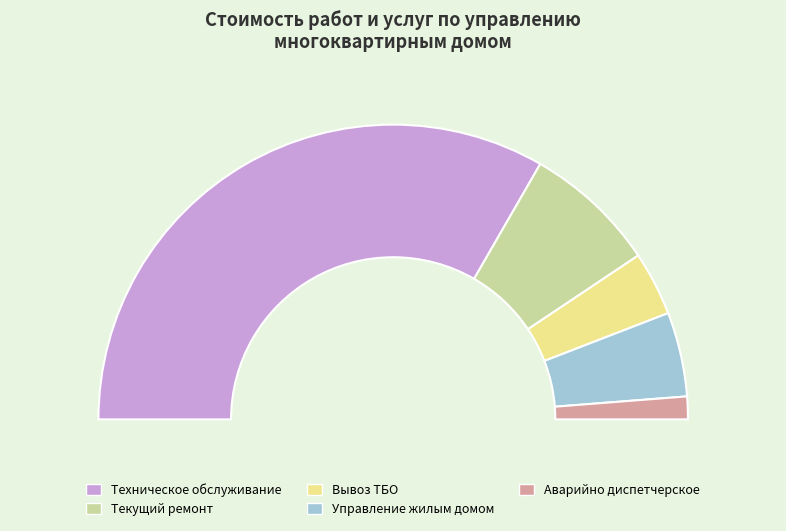

How many segments does this pie chart have?

5